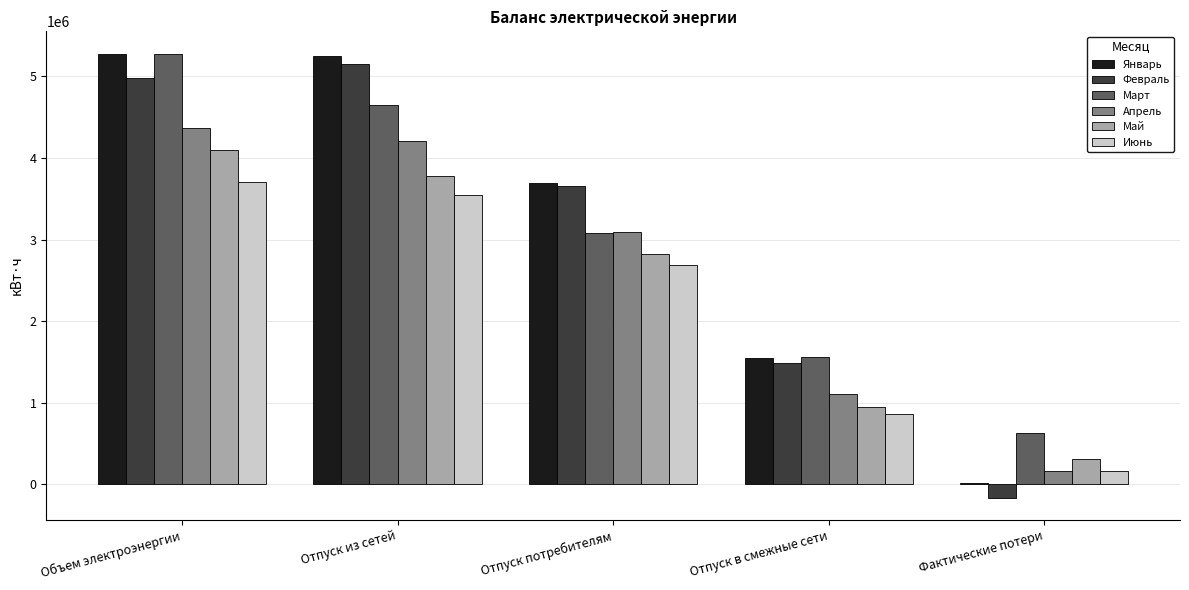

Between Объем электроэнергии and Отпуск из сетей, which series saw the biggest shift?

Март